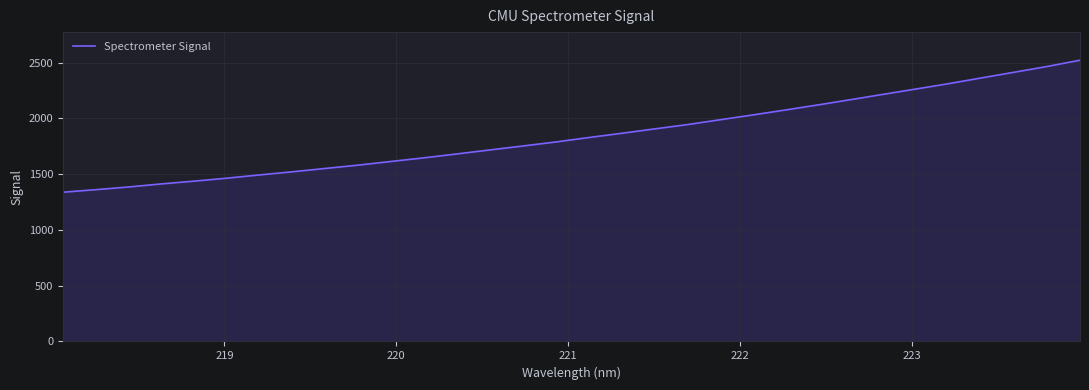

What is the greatest value displayed?

2520.7